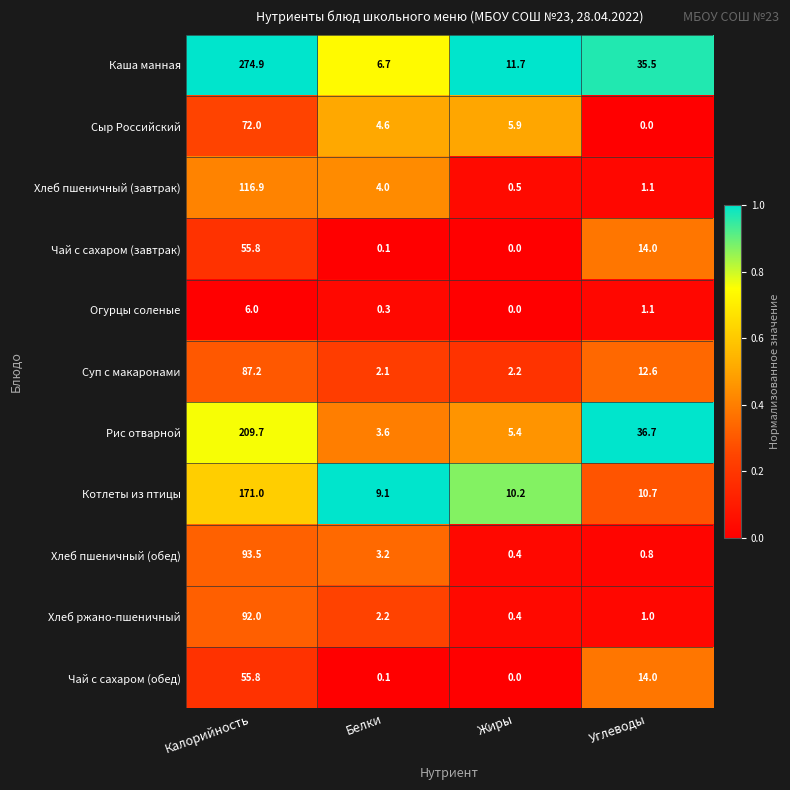

At which label does Суп с макаронами reach its minimum?

Белки